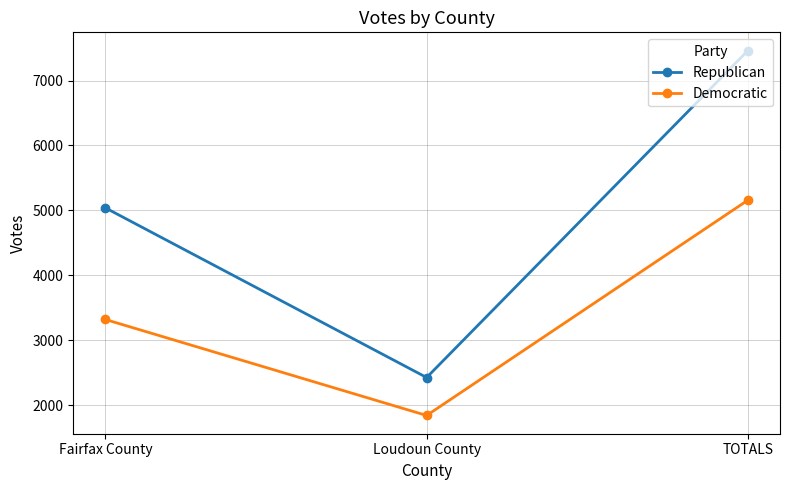

What is the average value of the Democratic series?

3438